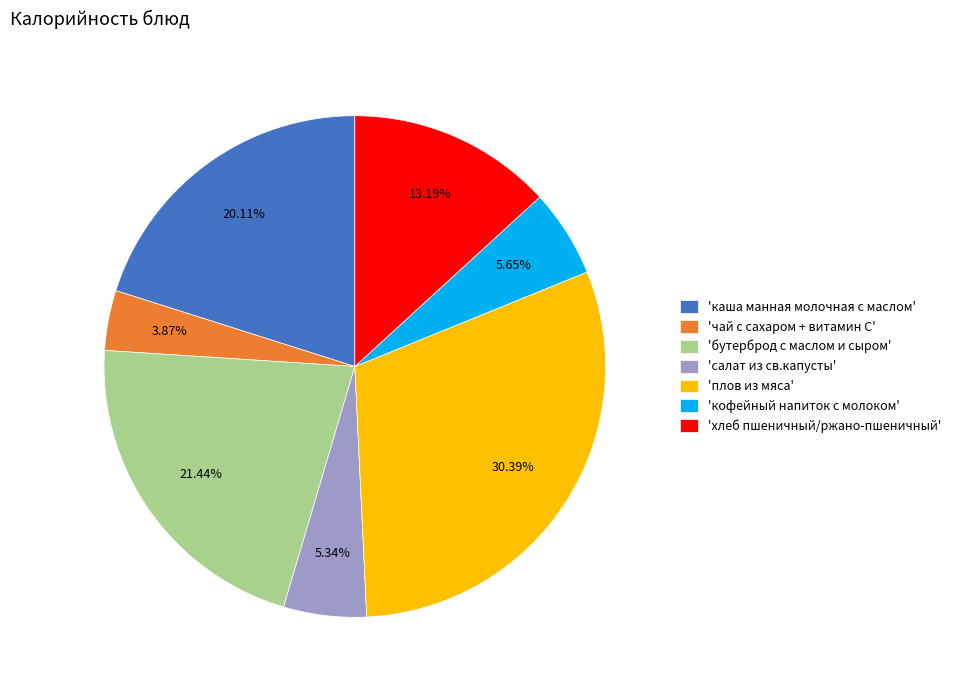

Which slice is the largest?

'плов из мяса'